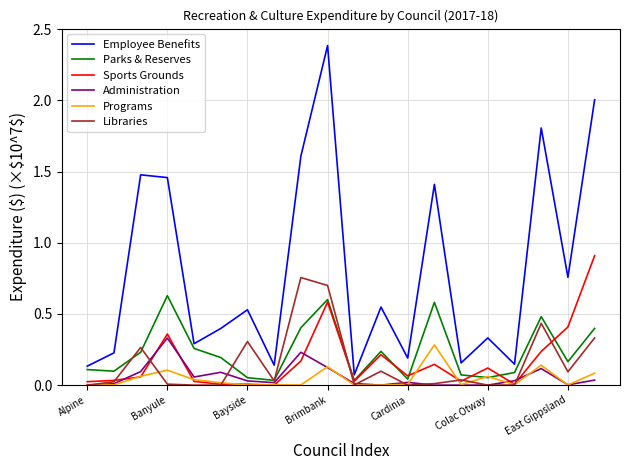

What are all the series names shown in the legend?

Employee Benefits, Parks & Reserves, Sports Grounds, Administration, Programs, Libraries